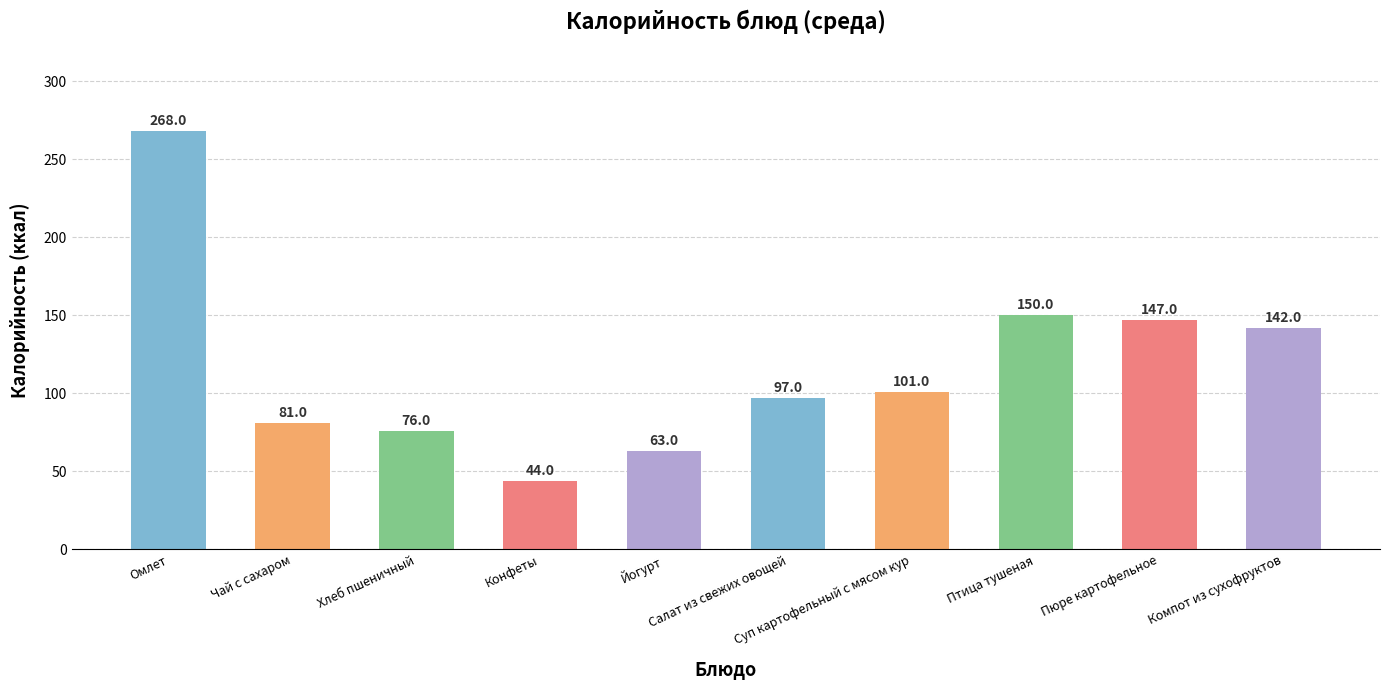

What is the change in value from Омлет to Суп картофельный с мясом кур?

-167